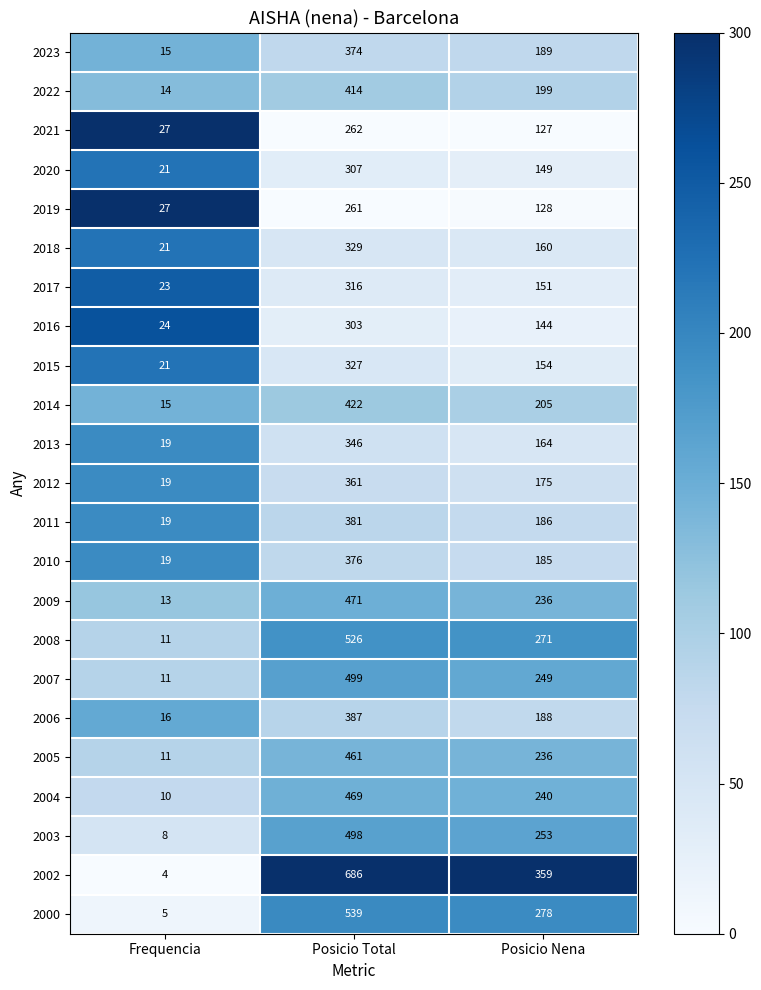

List the series in order of their peak value, lowest first.

2019, 2021, 2016, 2020, 2017, 2015, 2018, 2013, 2012, 2023, 2010, 2011, 2006, 2022, 2014, 2005, 2004, 2009, 2003, 2007, 2008, 2000, 2002